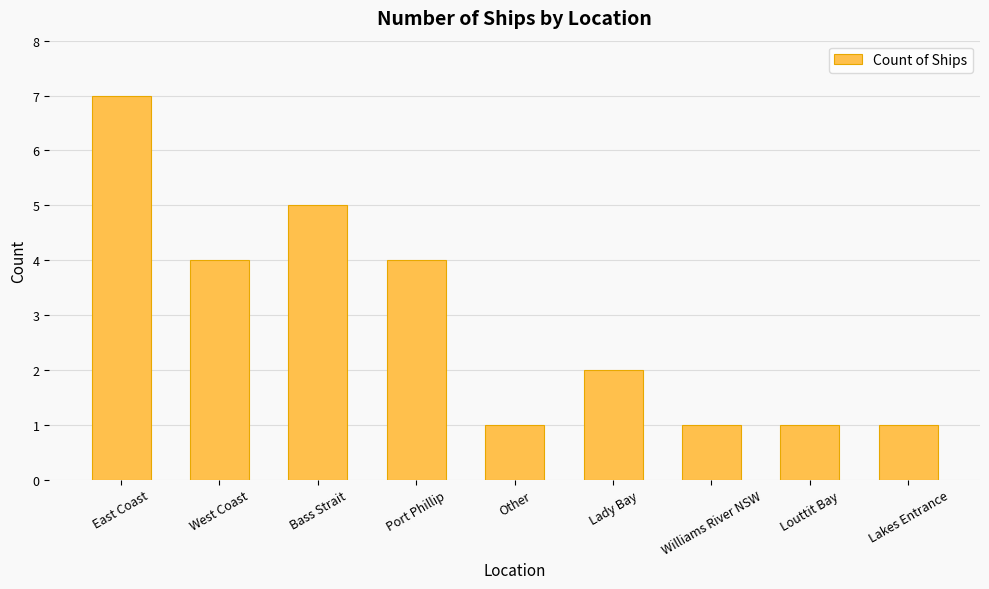

Reading left to right, what are all the values shown in this chart?

7	4	5	4	1	2	1	1	1